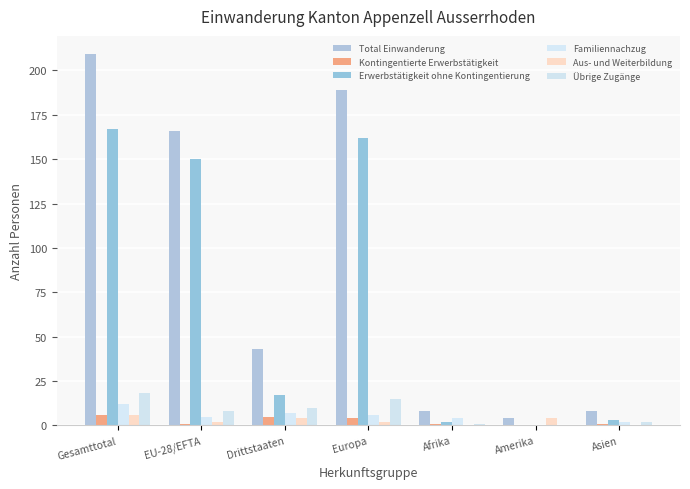

Does the chart contain stacked bars?

No